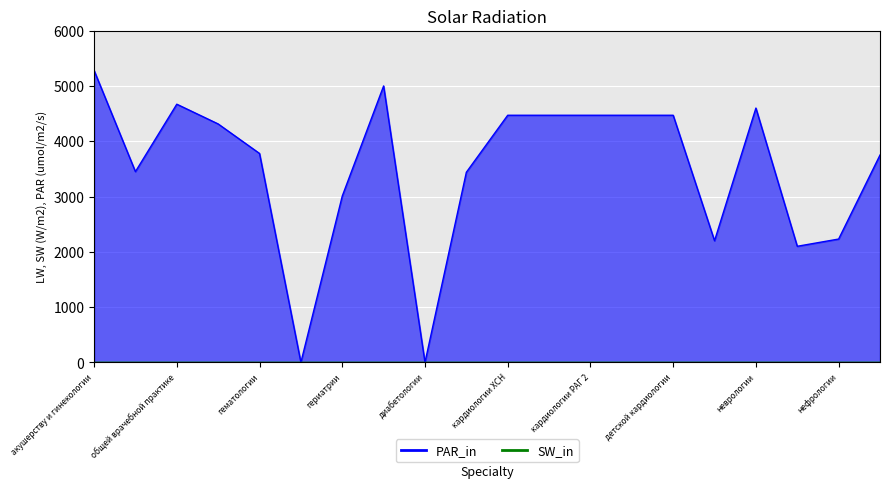

What is the change in value from детской кардиологии to колопроктологии?

-2270